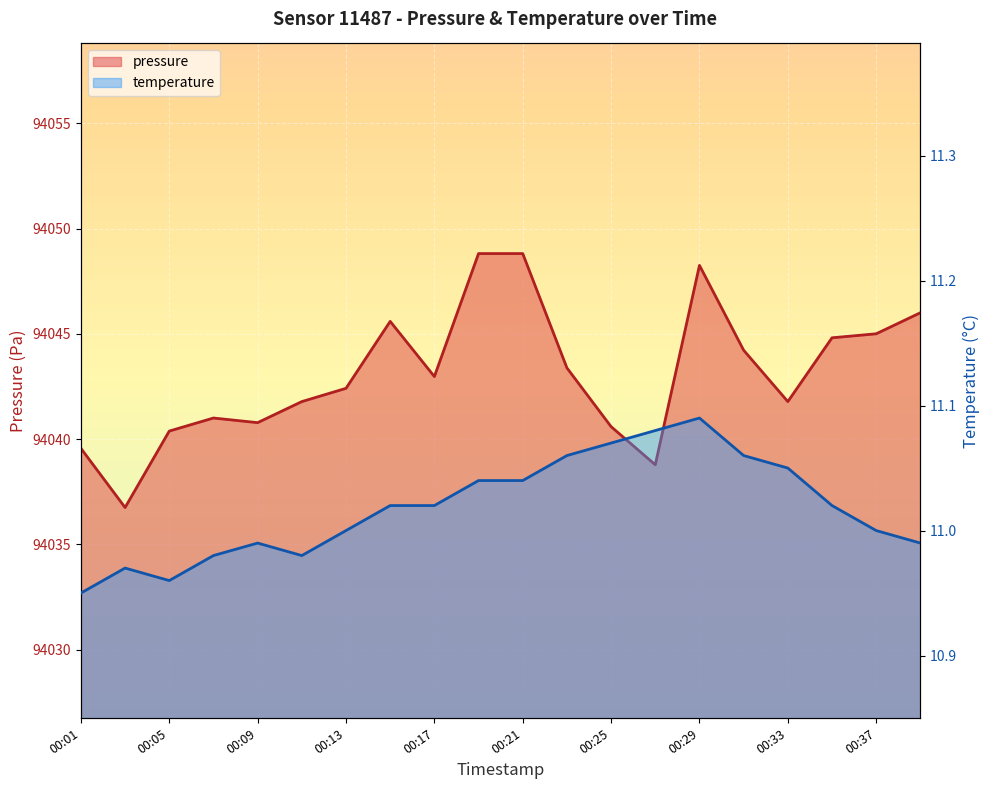

What is the difference between the second highest and second lowest values in the pressure series?

10.0